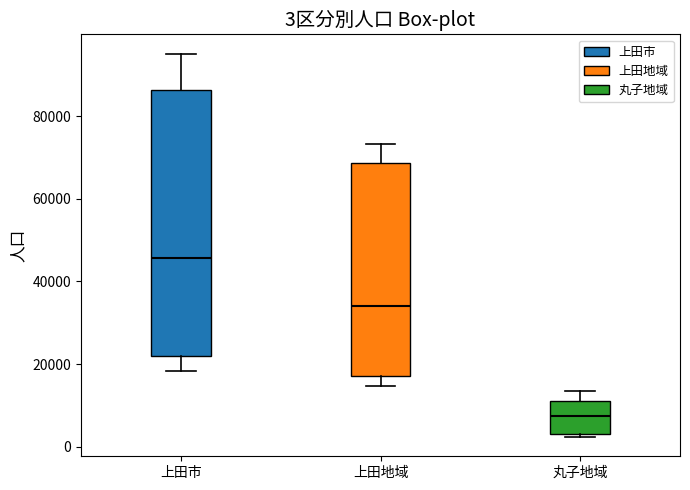

Which box's median line is the highest?

上田市